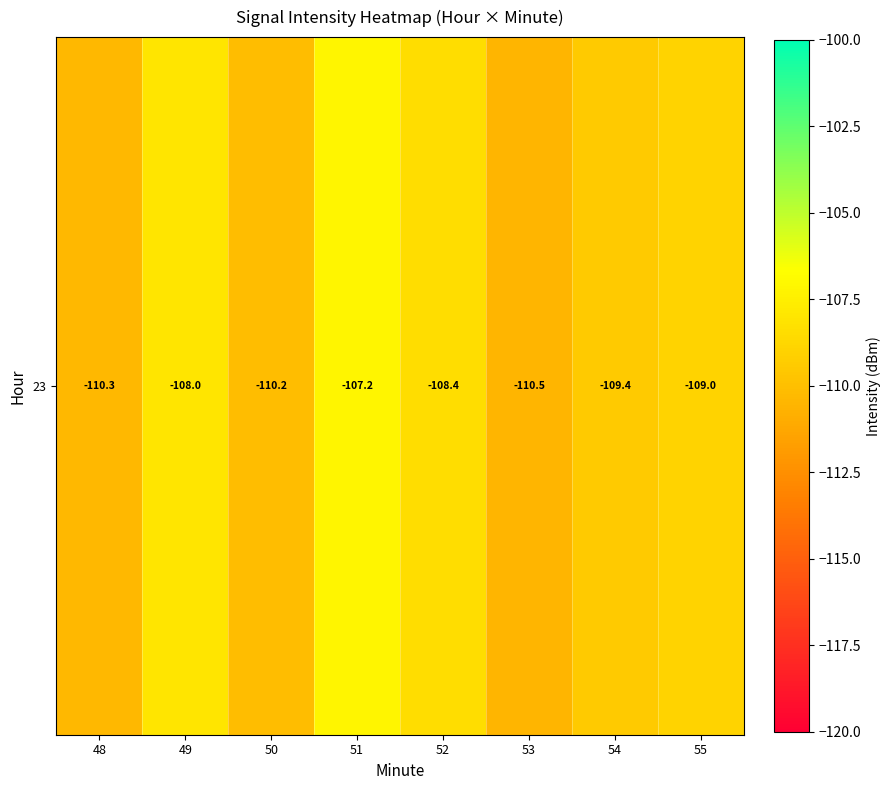

The chart shows a value of -109.0 at 55. True or false?

True